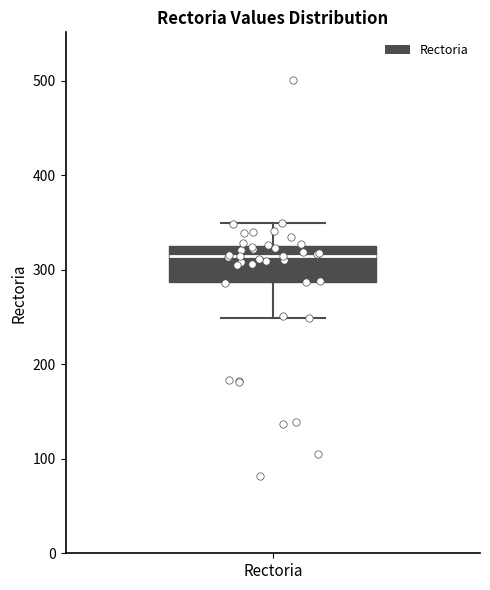

Read this box plot against the y-axis: the position of the median line, the range covered by the box, and the ends of both whiskers. The values are not printed on the chart, so give them approximately, as read against the axis.

median 310, box 290 to 330, whiskers 250 to 350